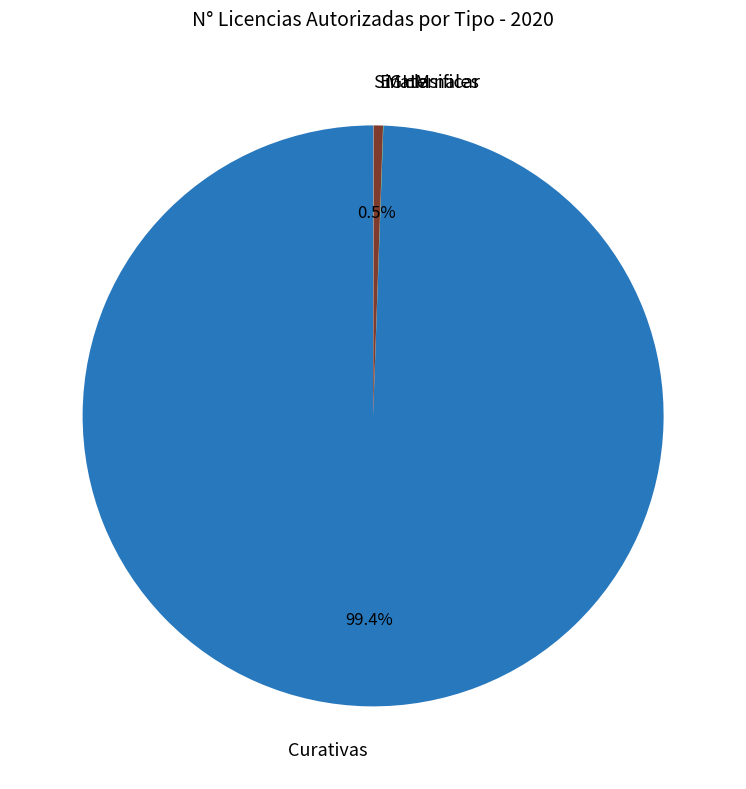

Does any single category account for the majority?

Yes